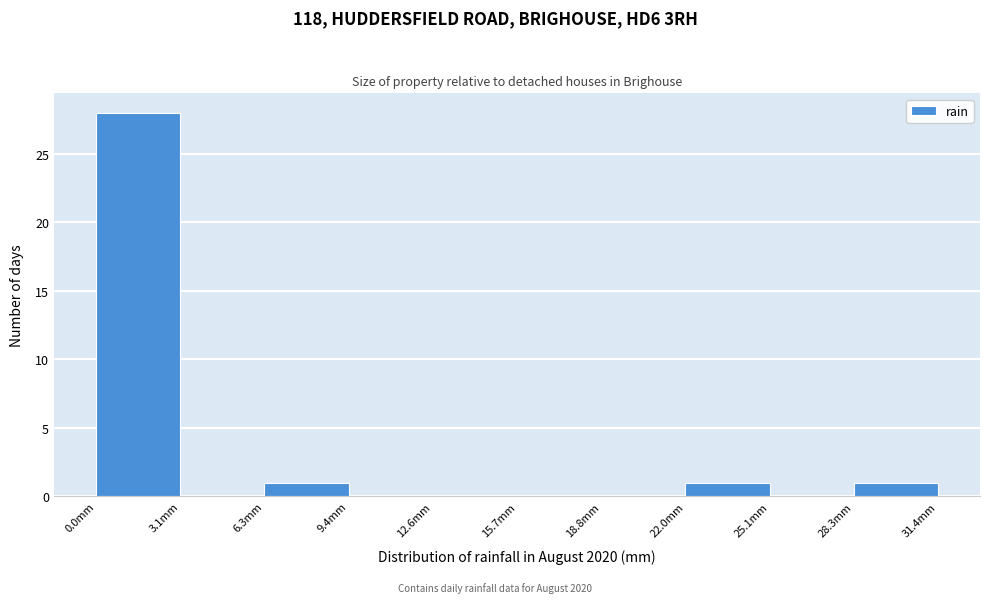

Reading left to right, transcribe this chart: for each bar, give the range it covers on the x-axis and its height. Neither the bar edges nor the heights are printed on the chart, so give them approximately, as read against the axes.

0.0 to 3.0: 28
3.0 to 6.5: 0
6.5 to 9.5: 1
9.5 to 12.5: 0
12.5 to 15.5: 0
15.5 to 19.0: 0
19.0 to 22.0: 0
22.0 to 25.0: 1
25.0 to 28.5: 0
28.5 to 31.5: 1